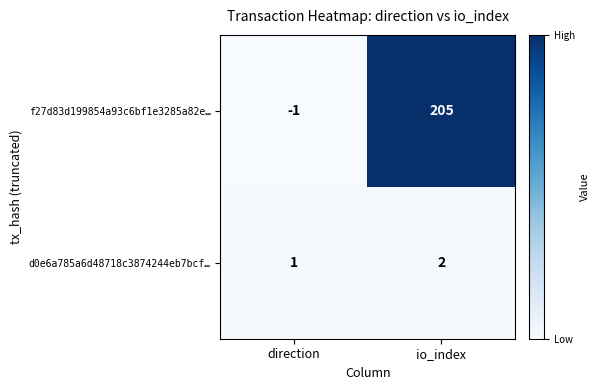

List the series in order of their overall mean, highest first.

f27d83d199854a93c6bf1e3285a82e…, d0e6a785a6d48718c3874244eb7bcf…